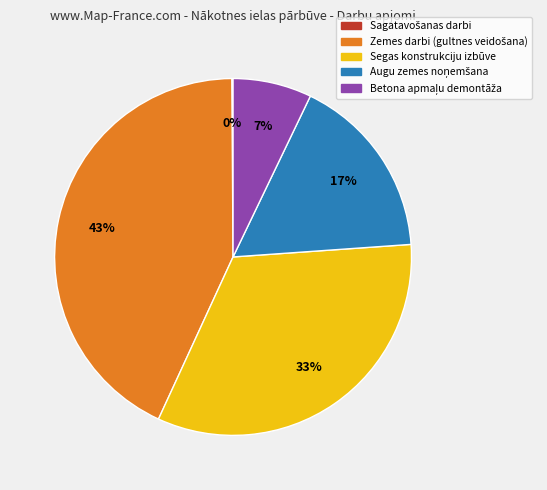

What percentage is the Segas konstrukciju izbūve slice, to the nearest percent?

33%